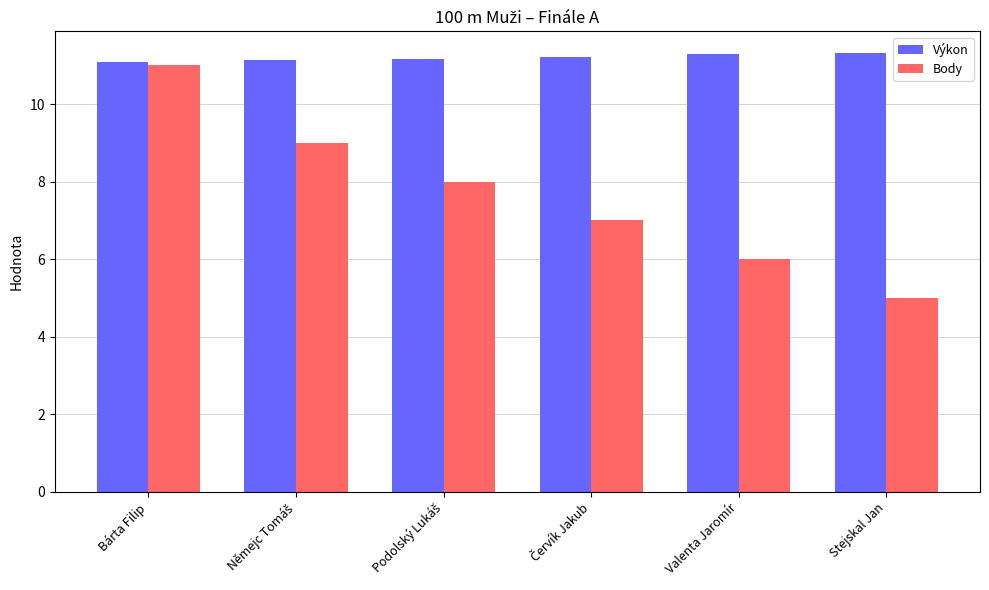

What is the highest value of the Výkon series?

11.3